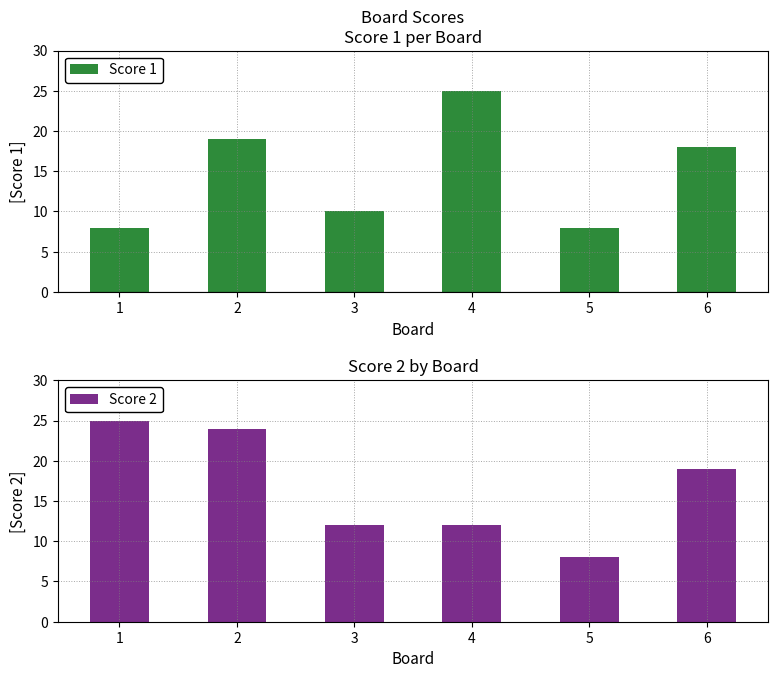

Rank the categories by Score 2 value from lowest to highest.

5, 3, 4, 6, 2, 1